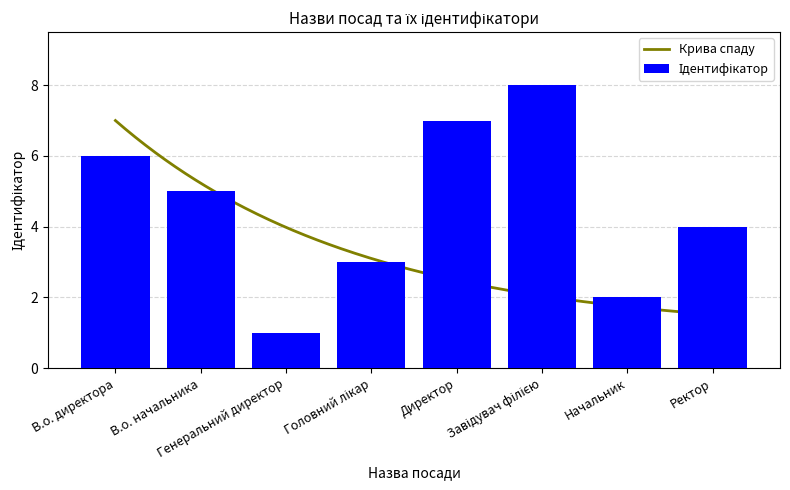

Which category has the lowest value across all series?

Генеральний директор